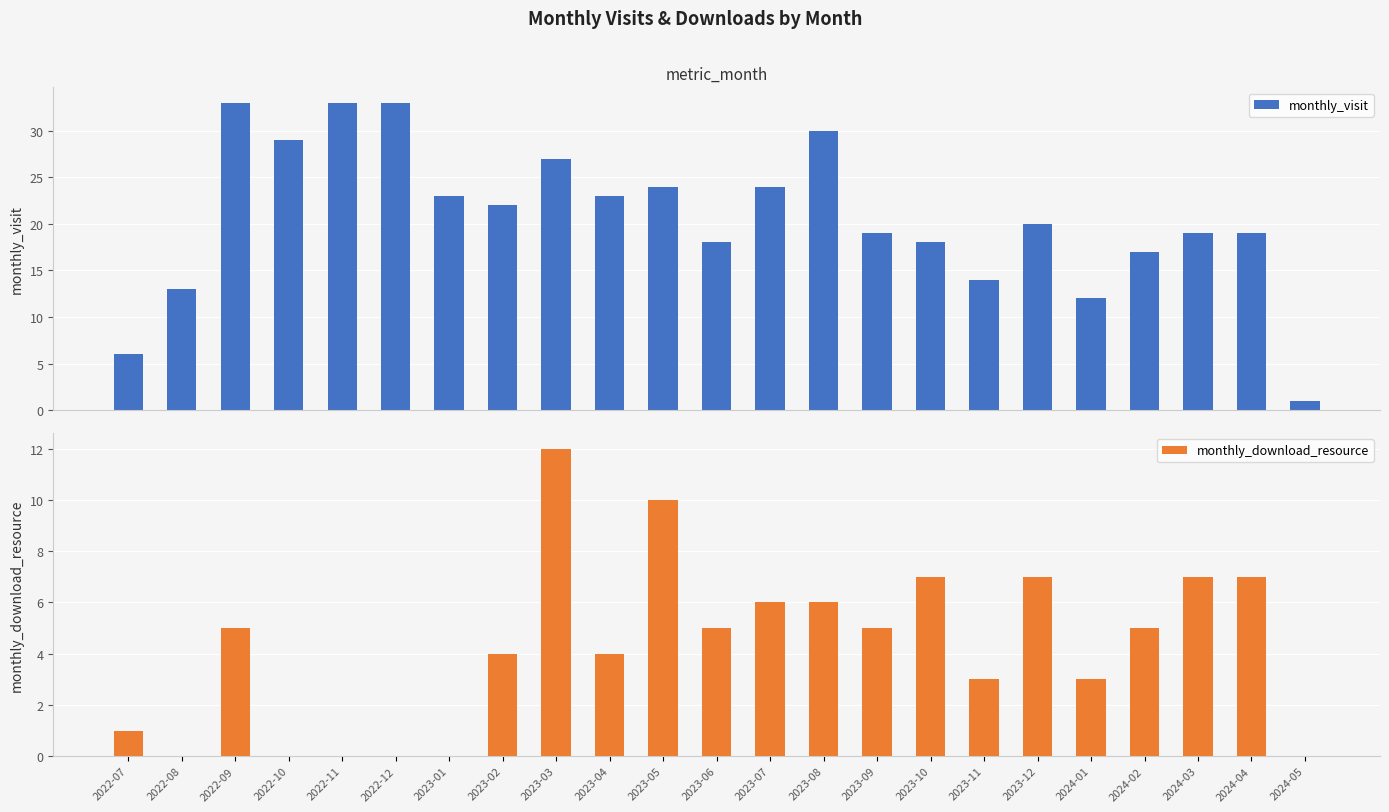

Reading left to right, what are all the values shown in this chart?

monthly_visit: 6	13	33	29	33	33	23	22	27	23	24	18	24	30	19	18	14	20	12	17	19	19	1
monthly_download_resource: 1	0	5	0	0	0	0	4	12	4	10	5	6	6	5	7	3	7	3	5	7	7	0